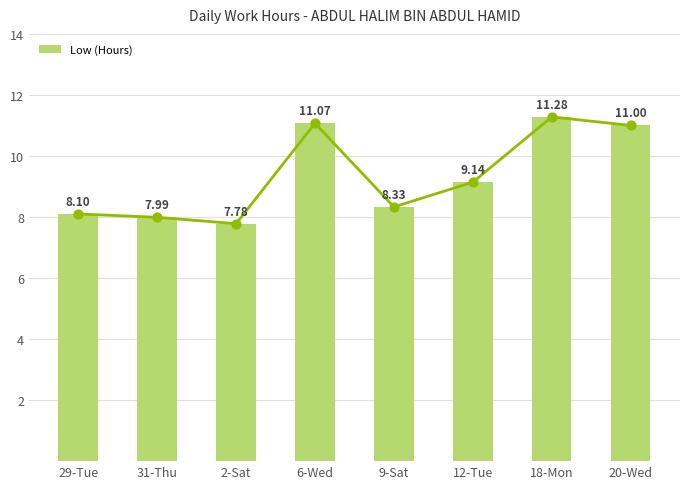

Which has a higher value, 9-Sat or 29-Tue?

9-Sat